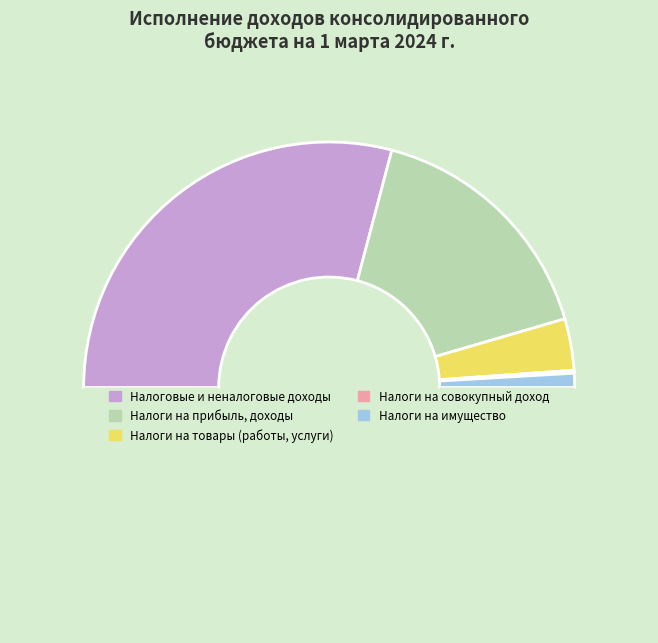

Count the number of slices in the pie.

5